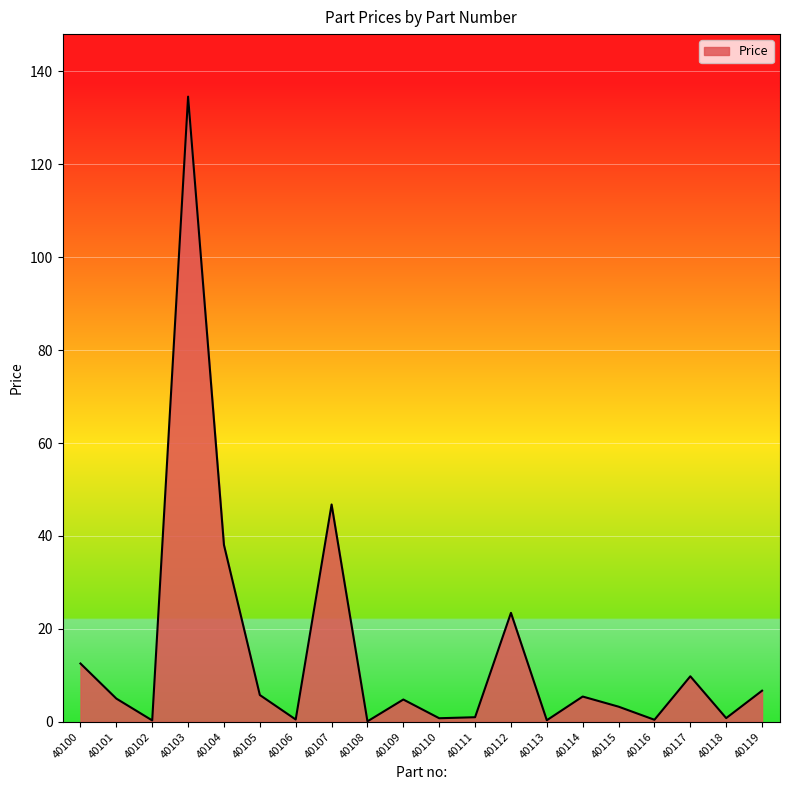

What is the minimum value shown in the chart?

0.1